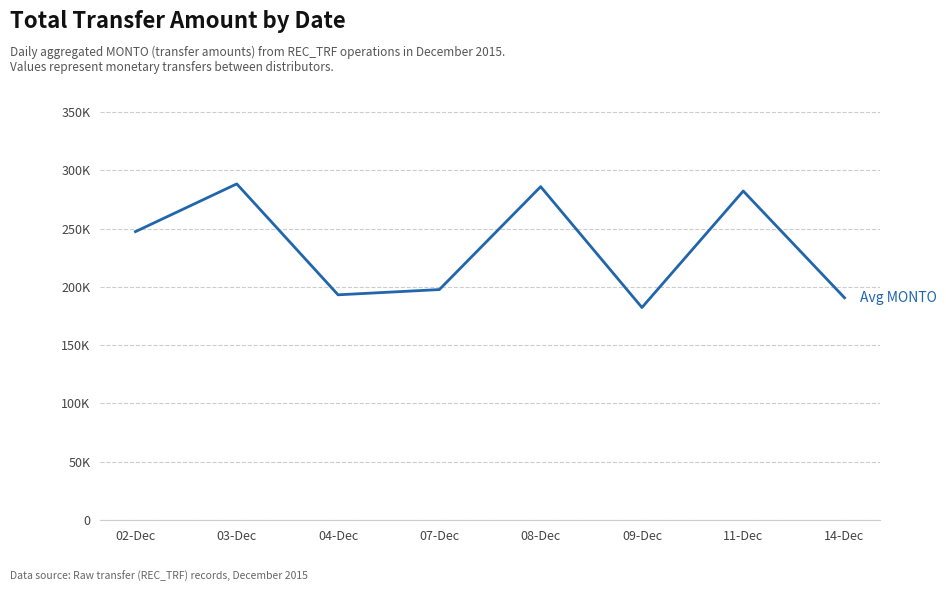

What is the label of the 4th point from the left?

07-Dec